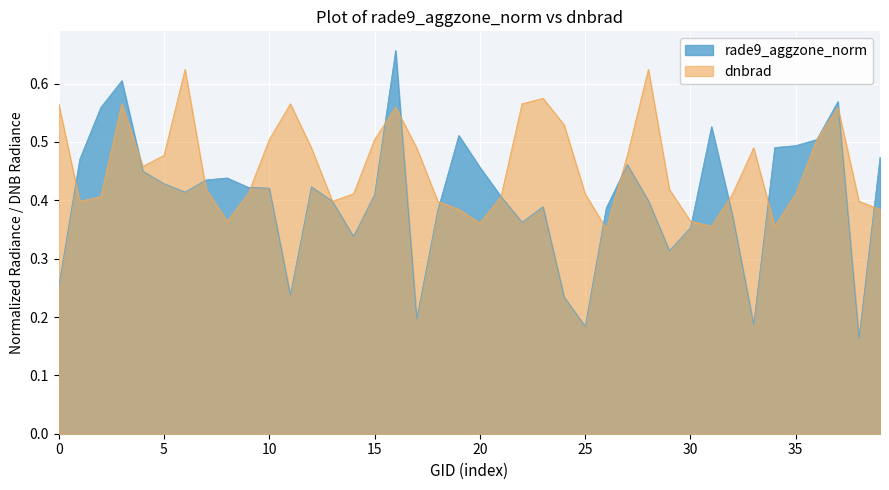

Rank the series by their average value, from highest to lowest.

dnbrad, rade9_aggzone_norm